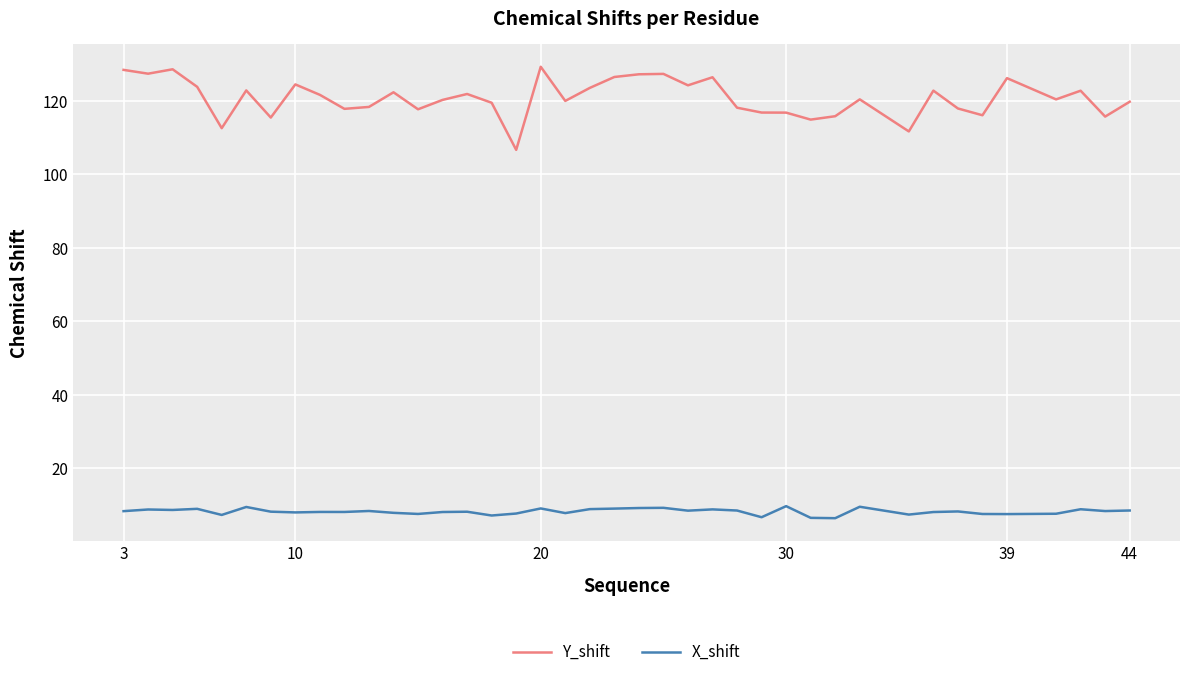

List the series in order of their peak value, lowest first.

X_shift, Y_shift